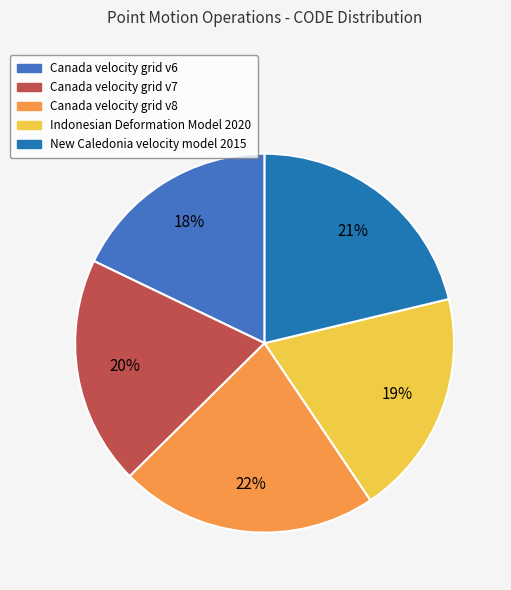

Which has a higher value, Canada velocity grid v6 or Indonesian Deformation Model 2020?

Indonesian Deformation Model 2020